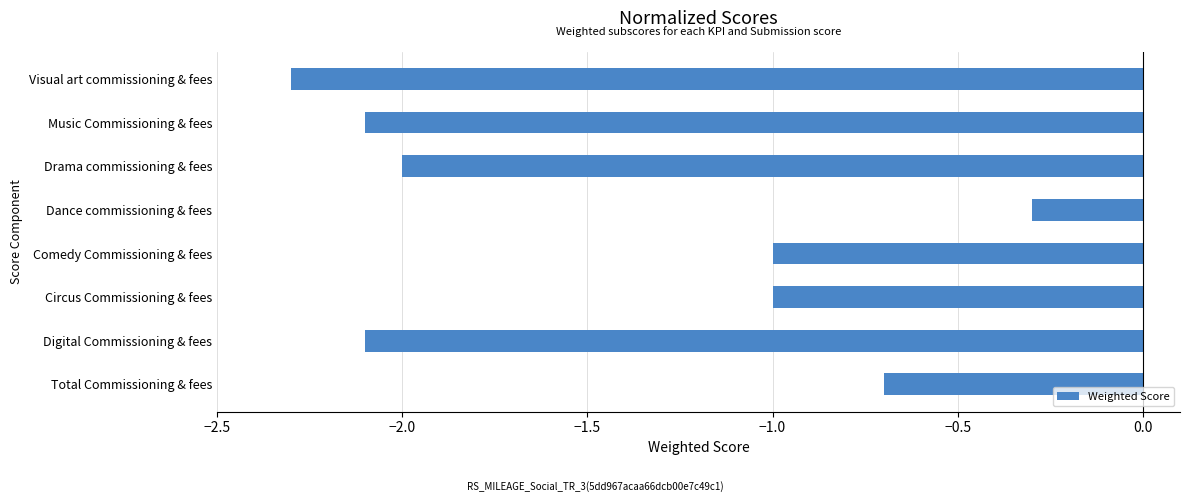

How many data points does each series have?

8